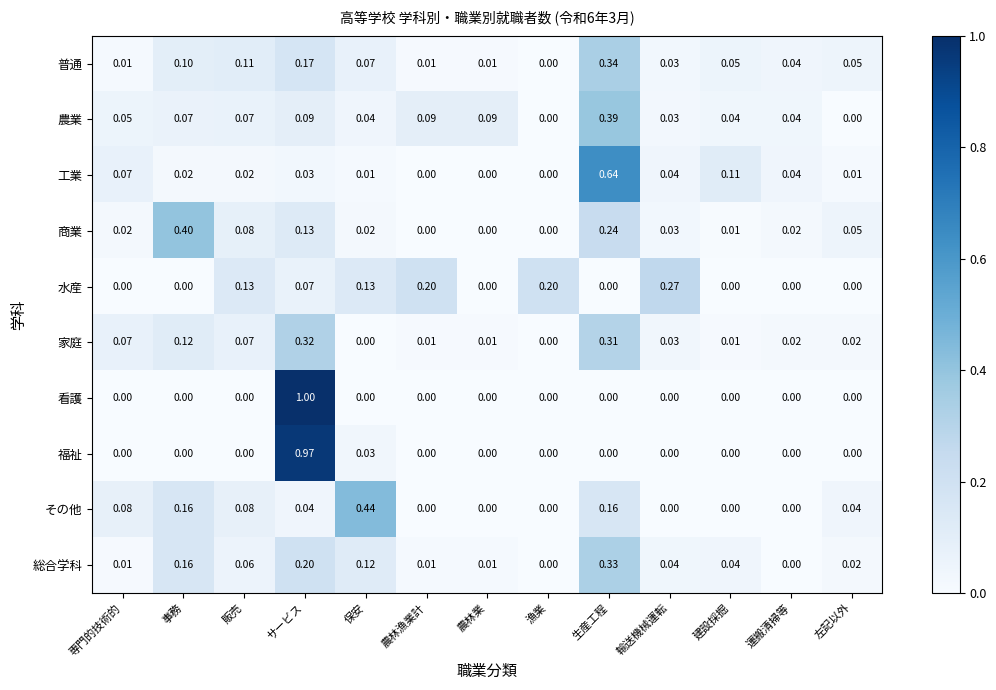

At which category does the chart reach its peak across all series?

サービス